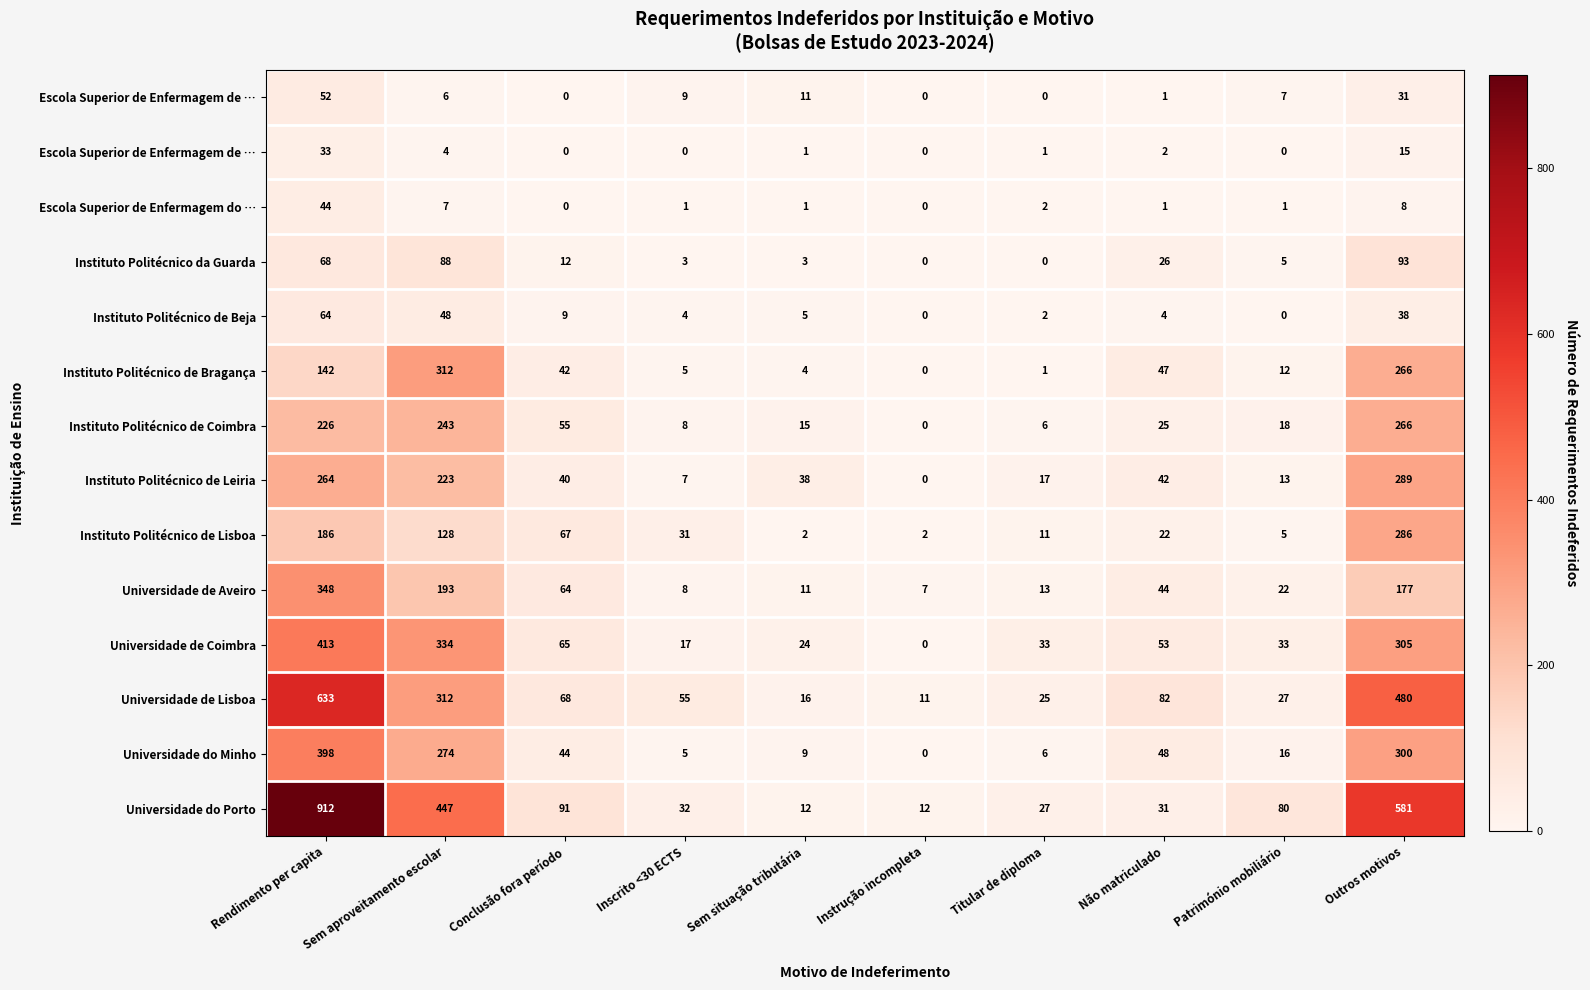

At how many categories does at least one series exceed 646?

1